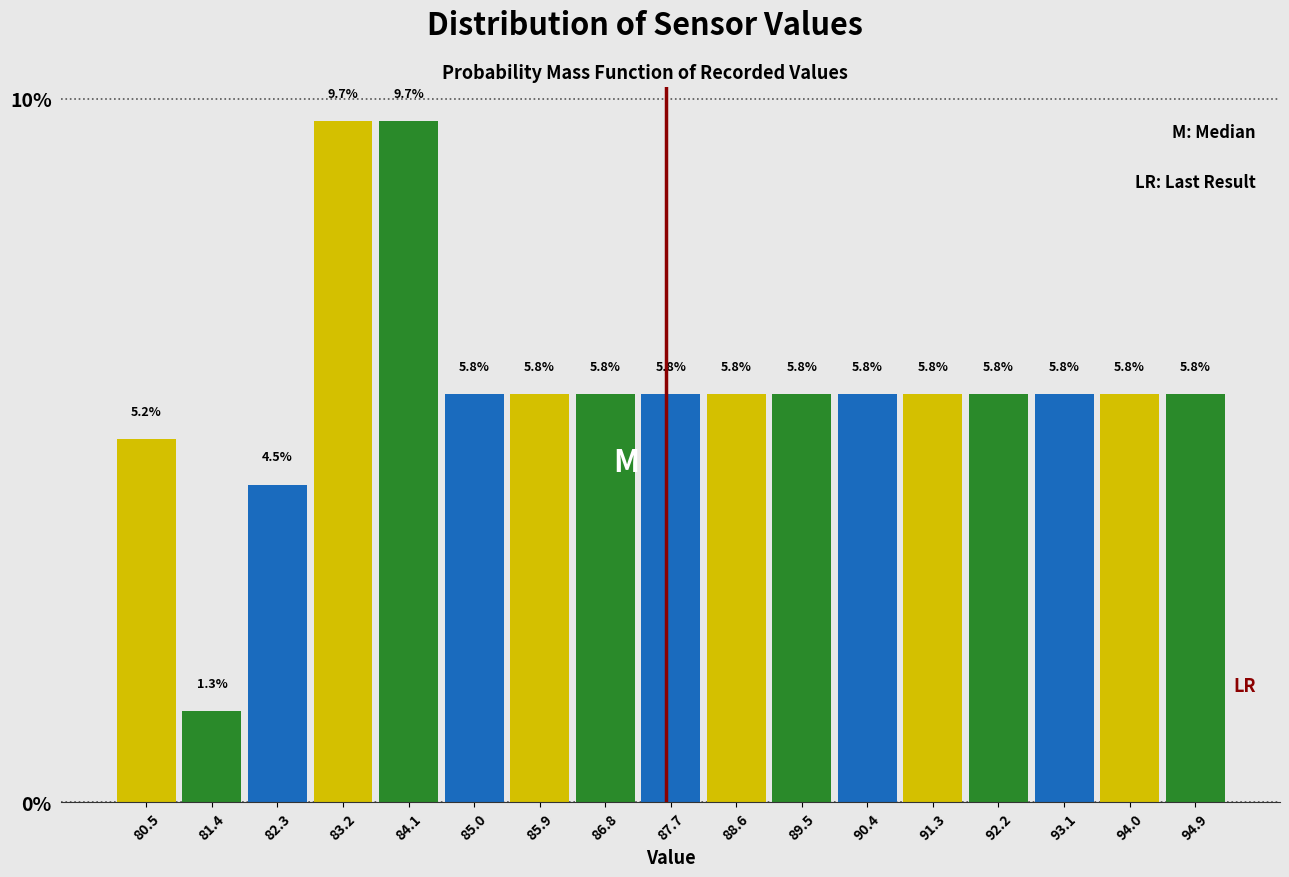

How tall is the bar that spans 81.8 to 82.7 on the x-axis? The bar edges are not printed on the chart, so give them approximately, as read against the axis.

4.5